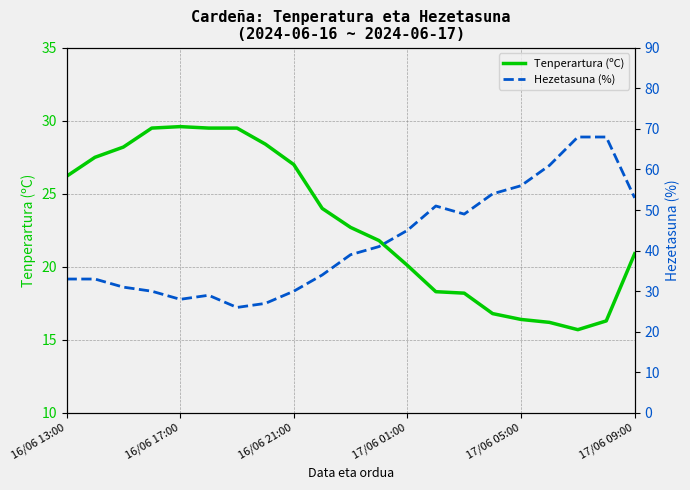

True or false: Tenperartura (ºC) has a value of 16.4 at 17/06 05:00.

True